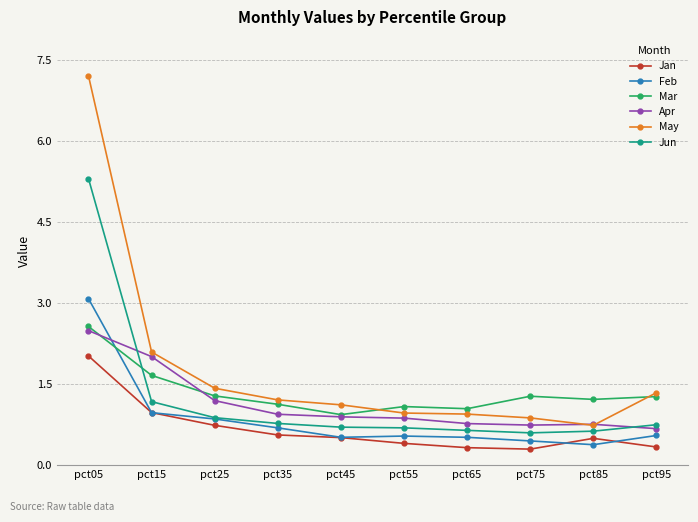

Is it true that Jan equals 1.0 at pct15?

True